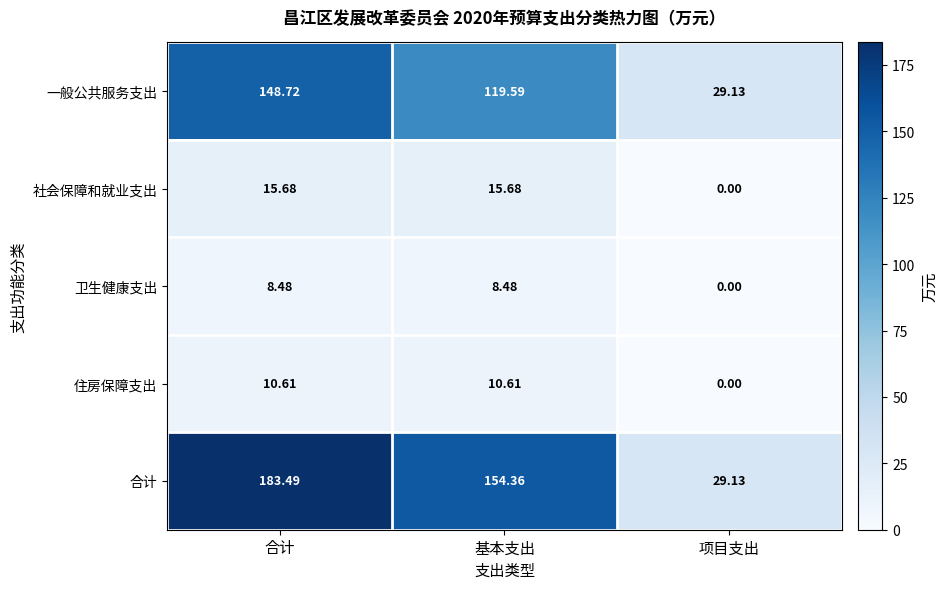

At 基本支出, list the series in order from smallest to largest.

卫生健康支出, 住房保障支出, 社会保障和就业支出, 一般公共服务支出, 合计